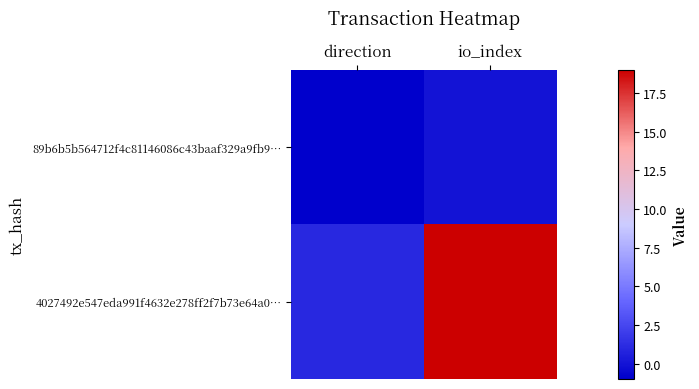

At which category is the sum across all series the highest?

io_index